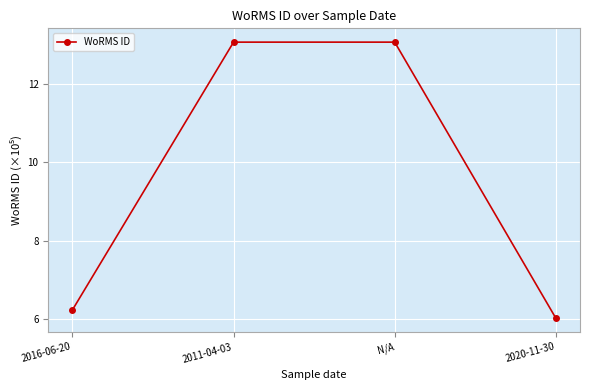

Which has a higher value, 2011-04-03 or 2020-11-30?

2011-04-03